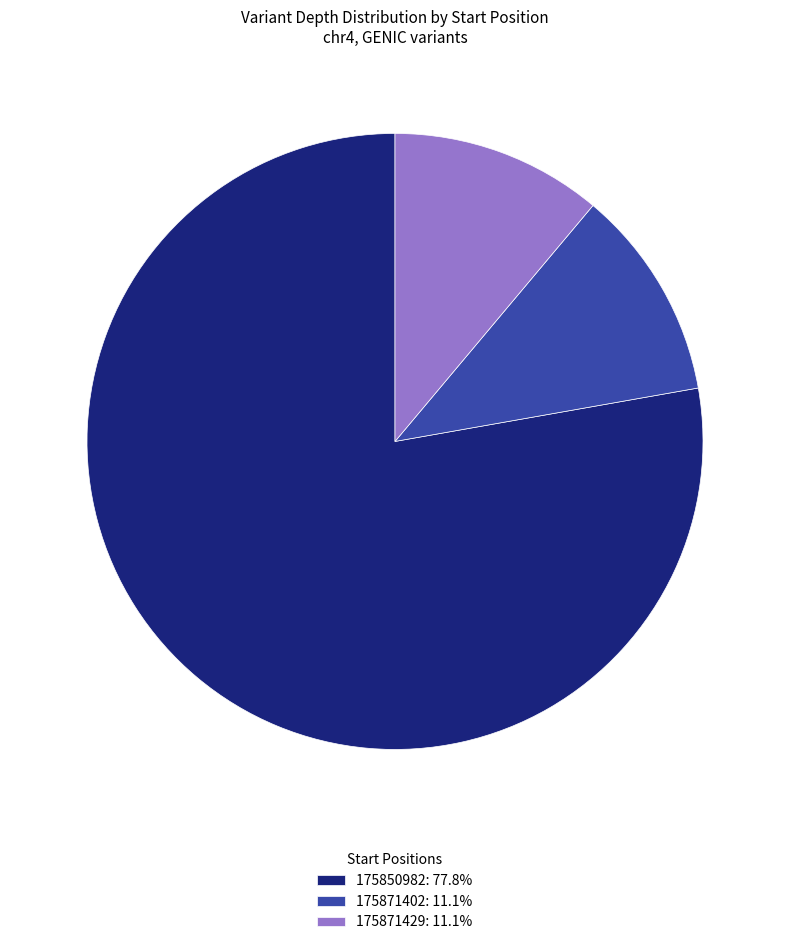

Is 175871402: 11.1% the majority of the pie?

No